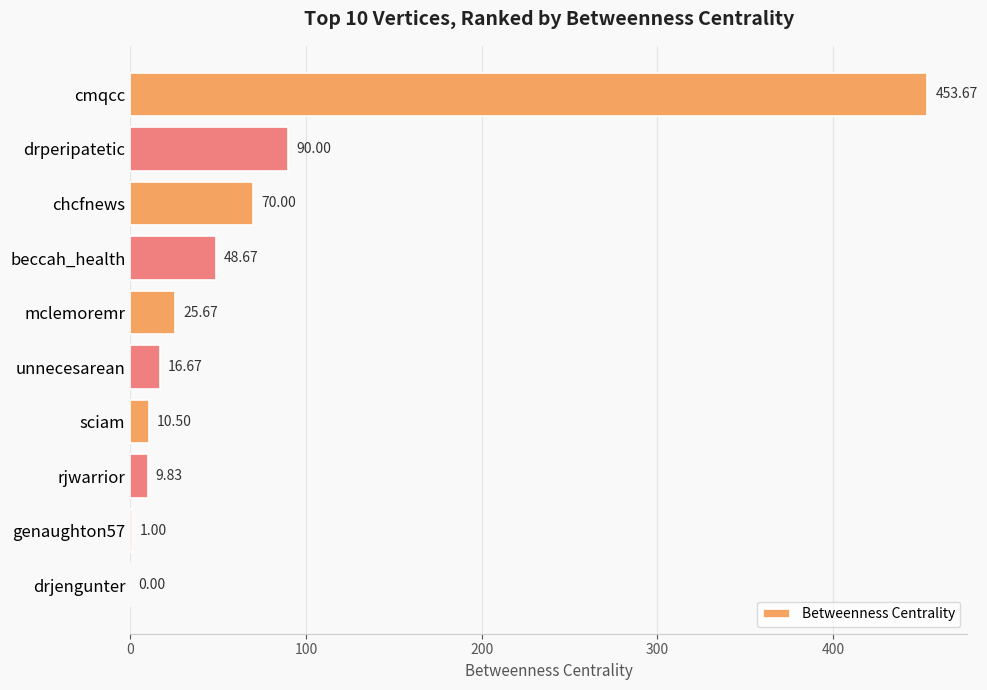

Which has a higher value, cmqcc or mclemoremr?

cmqcc